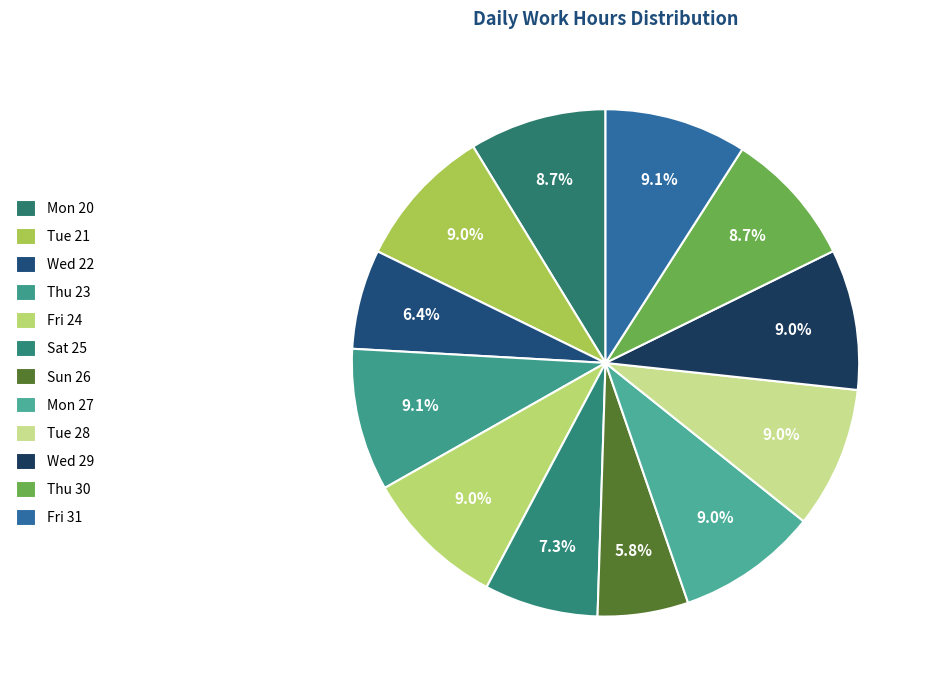

Do Mon 20 and Tue 21 together represent more than half of the pie?

No